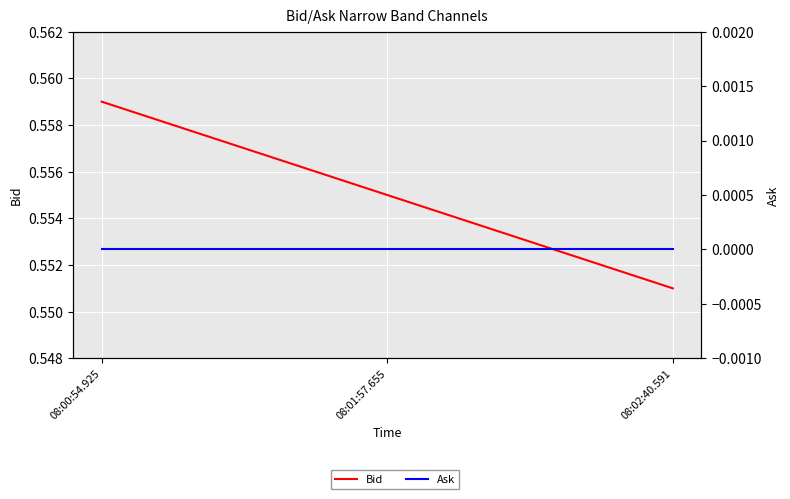

The value of Ask at 08:01:57.655 is 0.0. True or false?

True